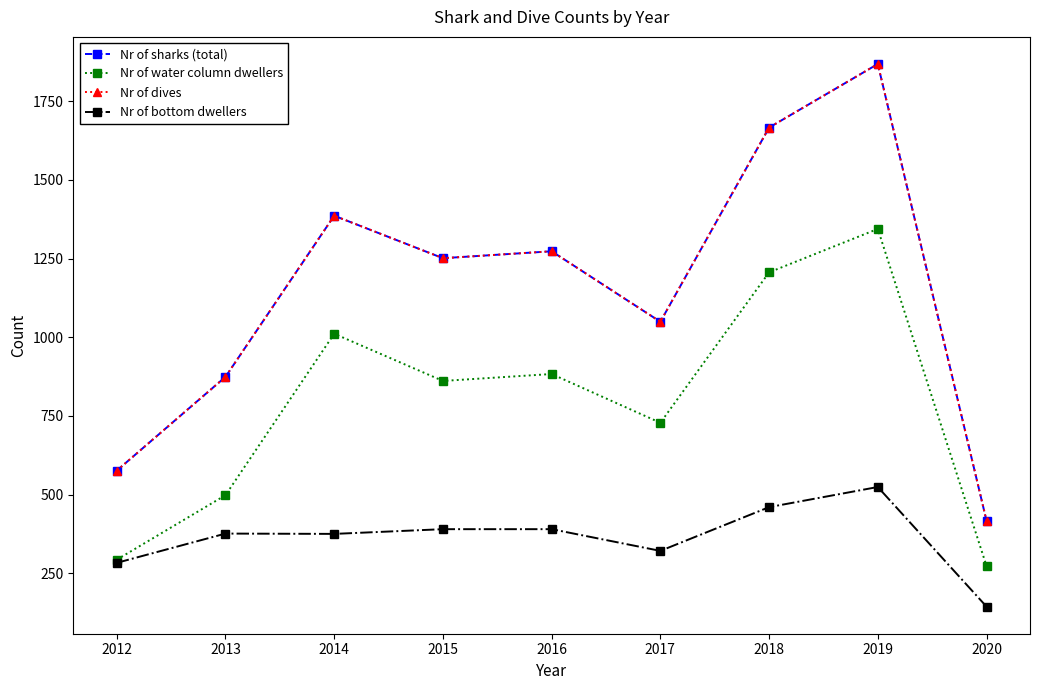

How many interior local valleys does the Nr of sharks (total) series have?

2